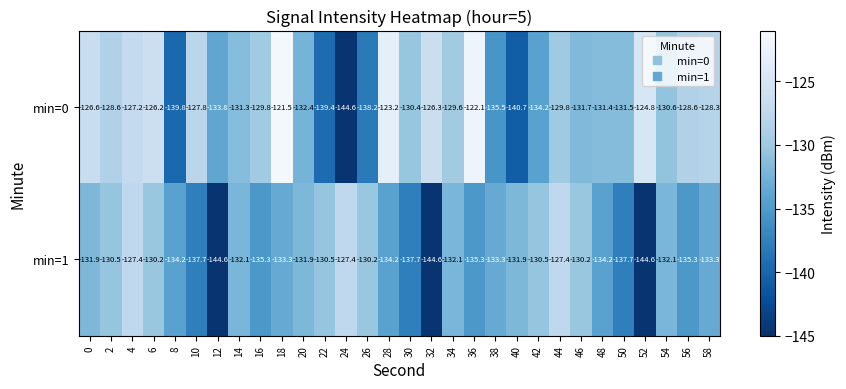

List the series in order of their peak value, highest first.

min=0, min=1